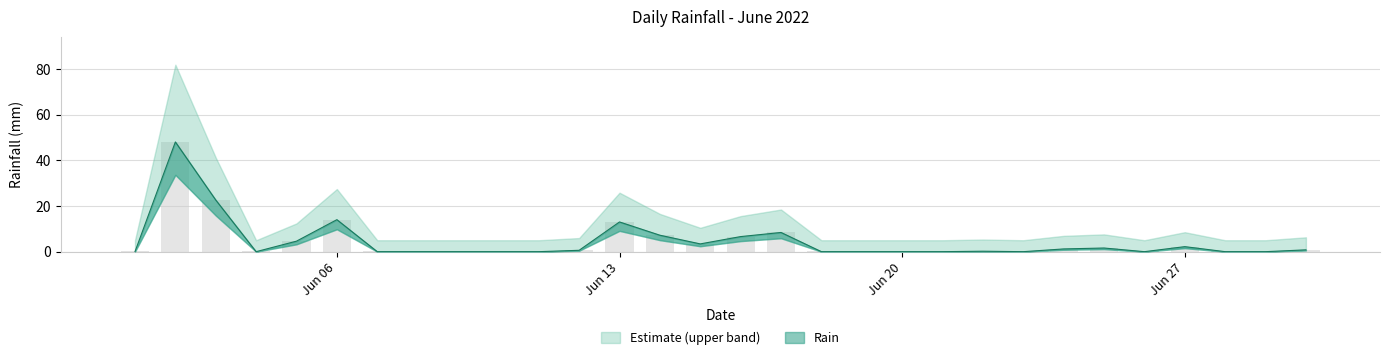

True or false: the data shows 2.2 at Jun 27.

True